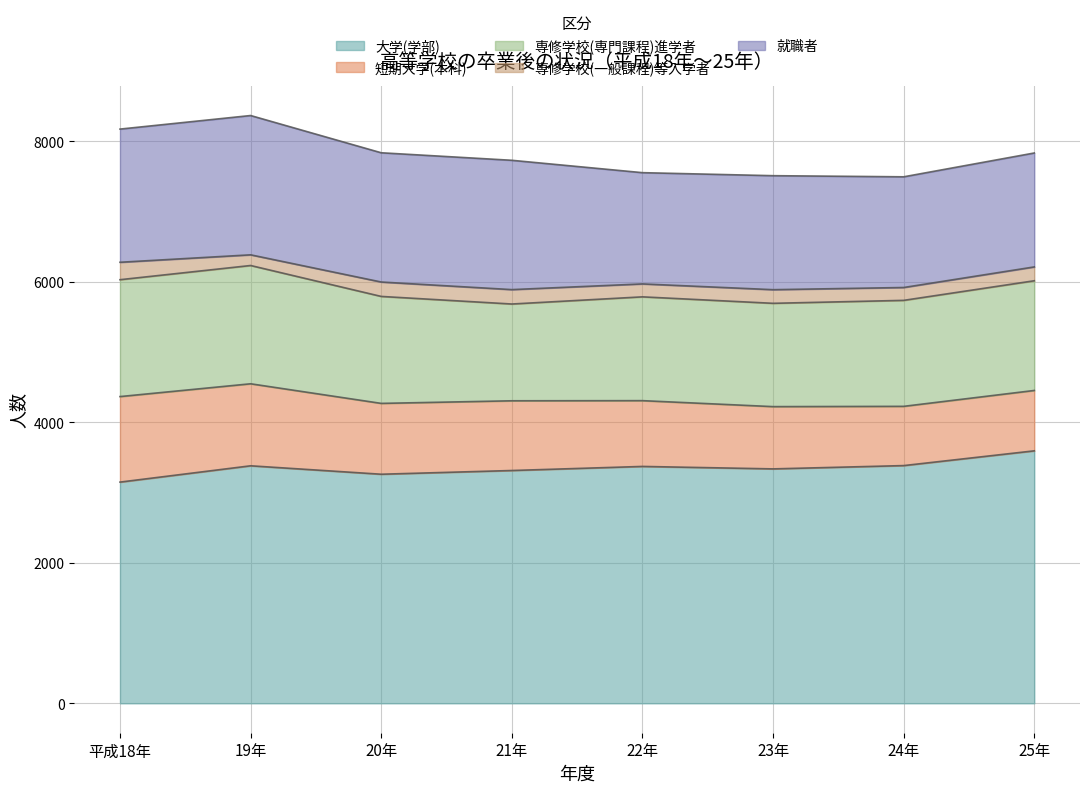

Does the chart have visible grid lines?

Yes